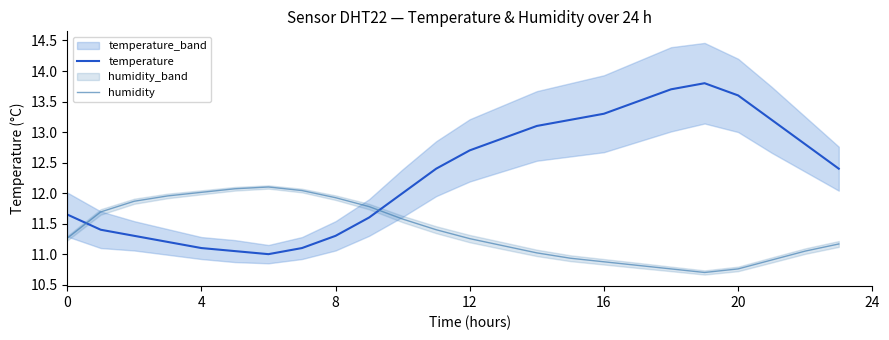

What is the lowest value of the humidity series?

10.7